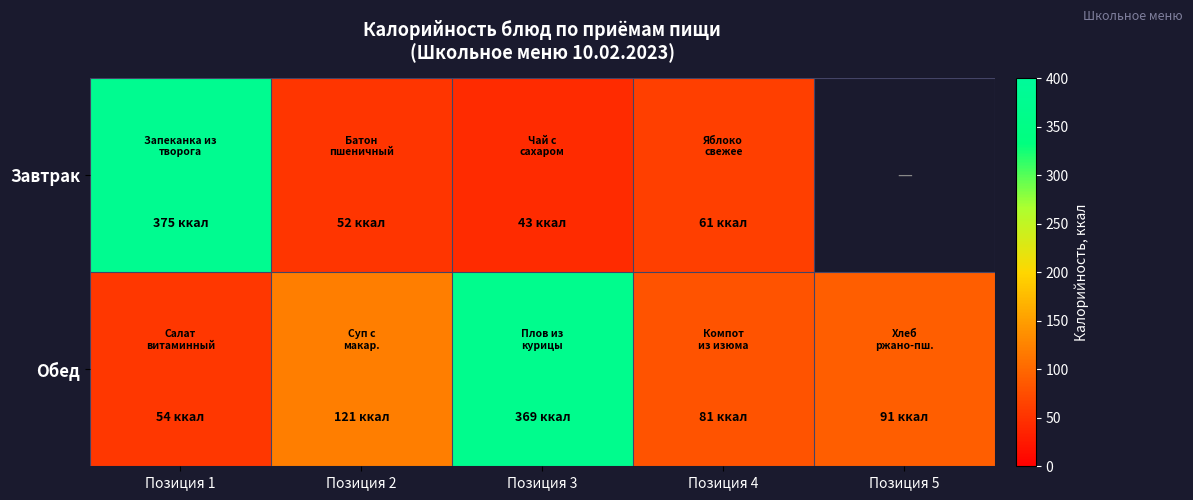

Which label corresponds to the largest value in the chart?

Позиция 1